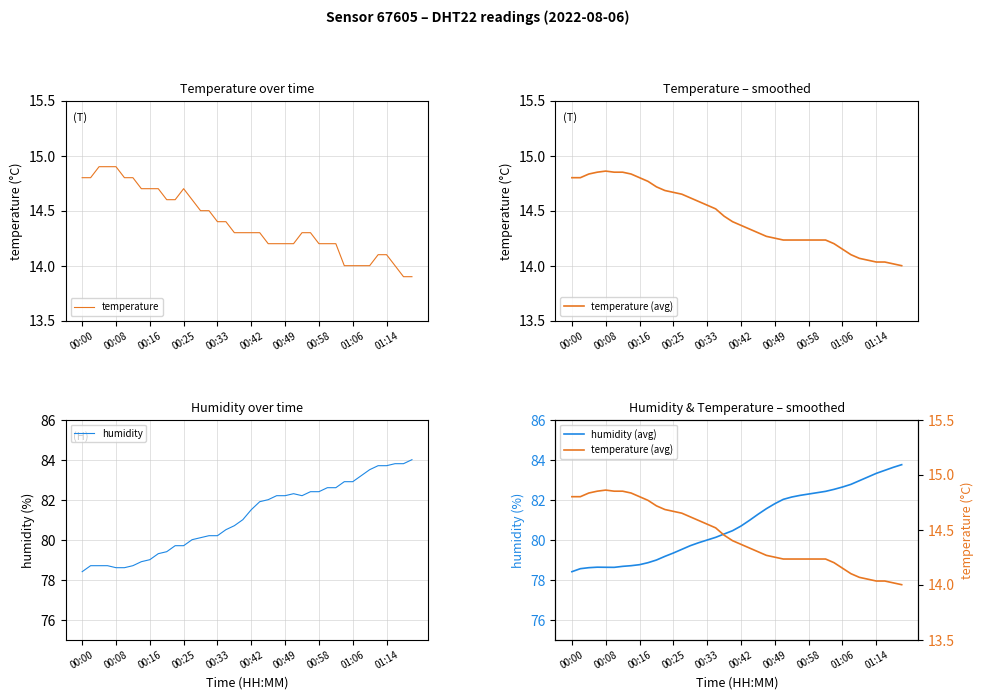

Which series has the largest range (max minus min)?

humidity